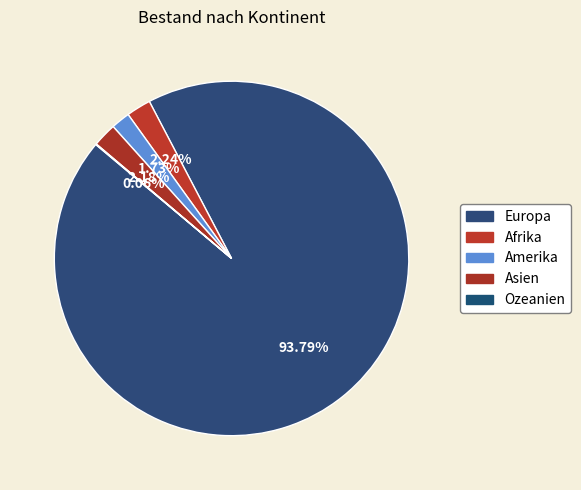

What percentage is the Europa slice, to the nearest percent?

94%